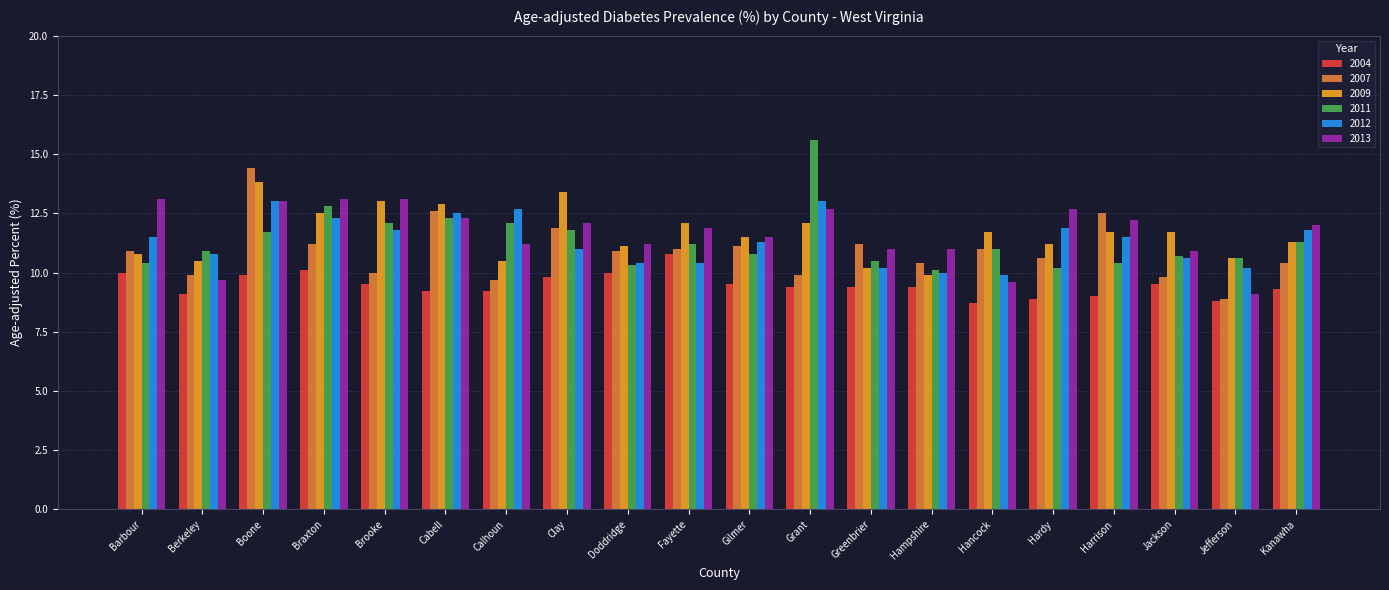

At which label does 2007 first exceed 10?

Barbour